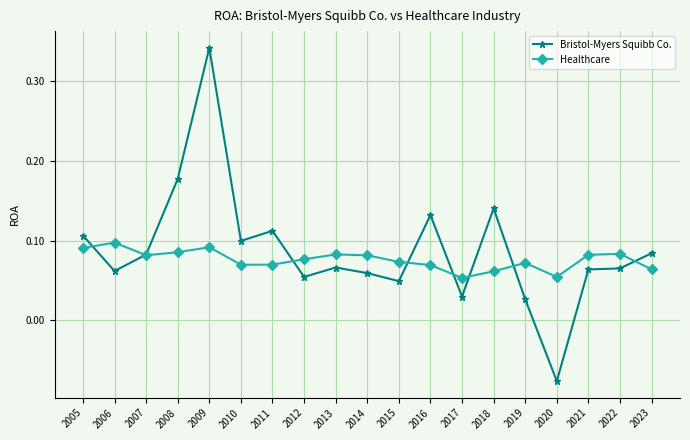

Which series has the largest range (max minus min)?

Bristol-Myers Squibb Co.